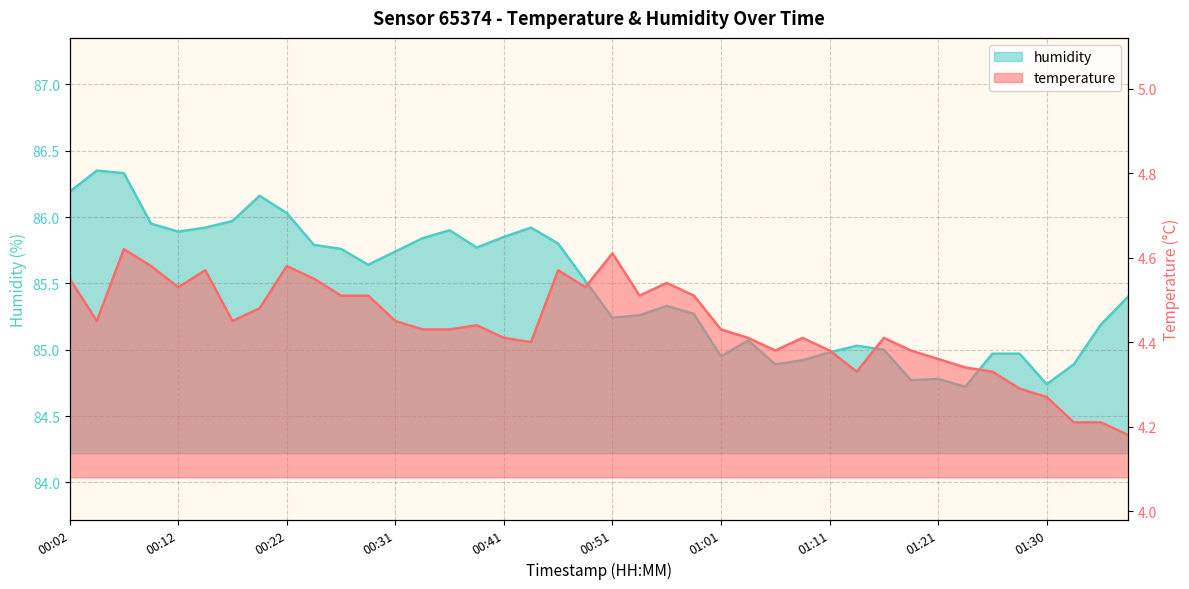

What is the difference between the highest and lowest values at 01:16?

80.6